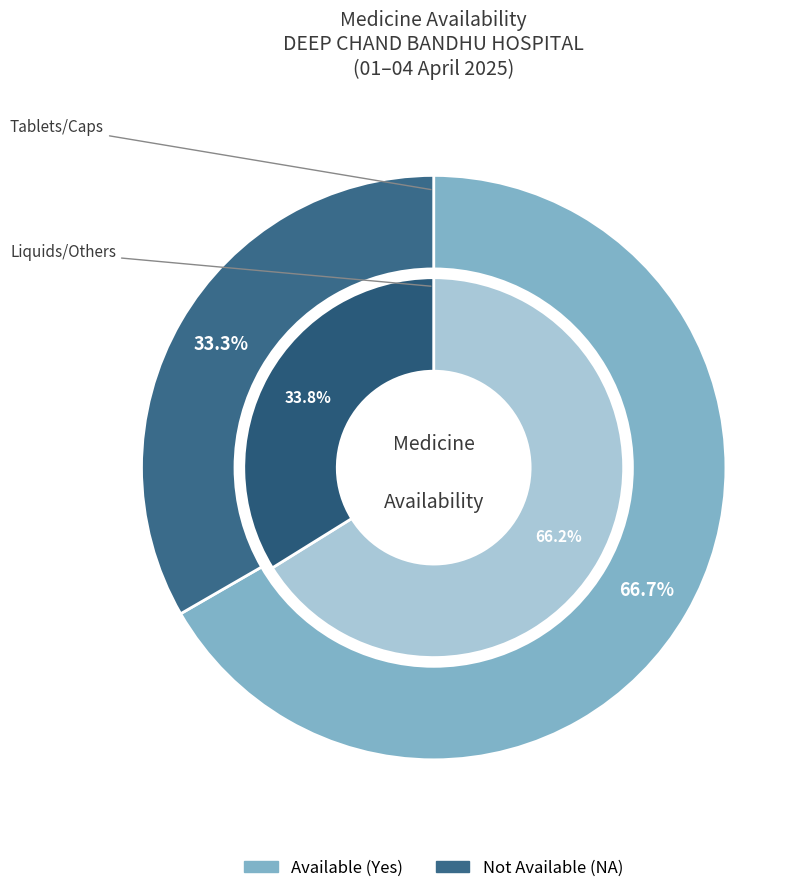

Which category has the biggest portion of the pie?

Yes